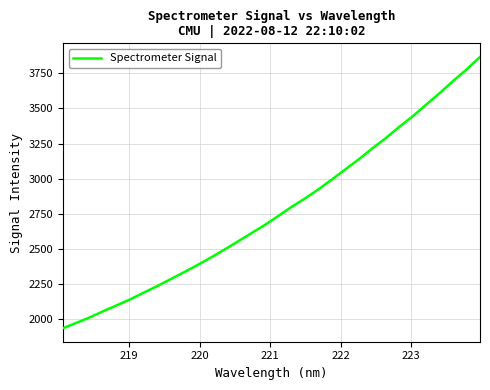

True or false: the data has more than 2 interior local peaks.

False